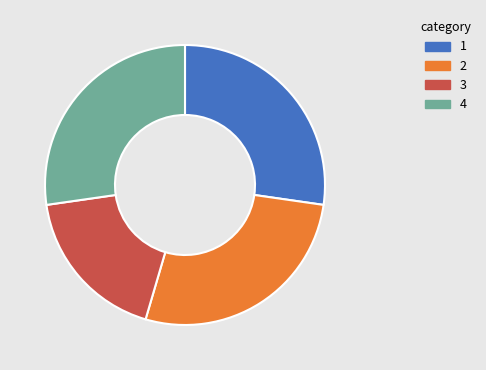

Which has a higher value, 3 or 4?

4